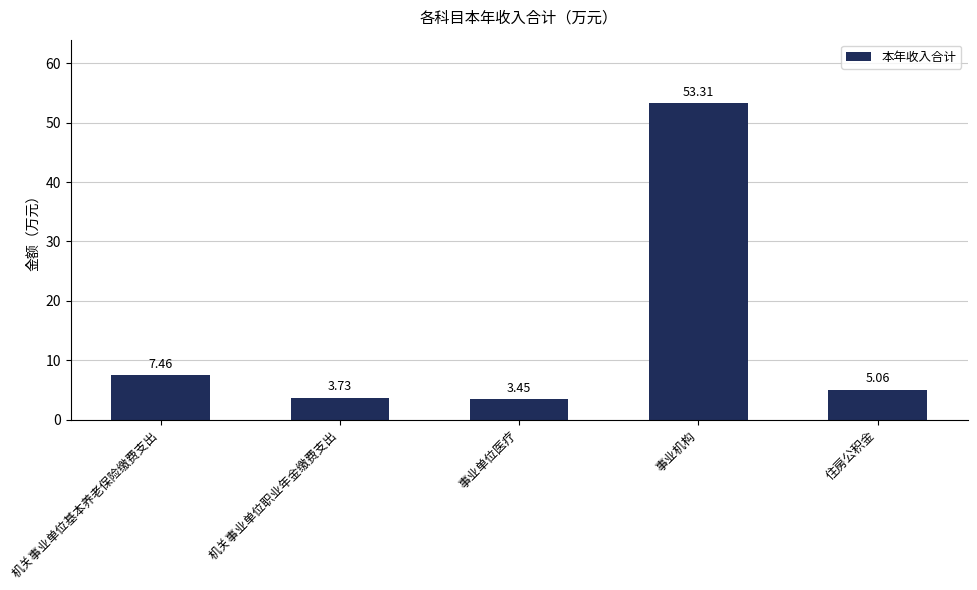

How many bars are there in total?

5